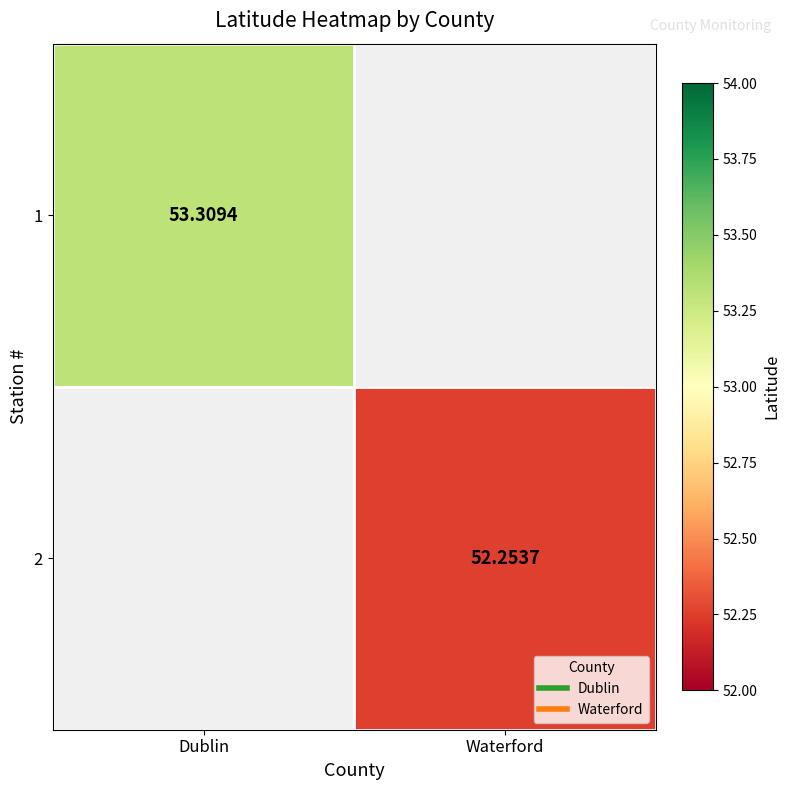

At Dublin, list the series in order from smallest to largest.

1, 2